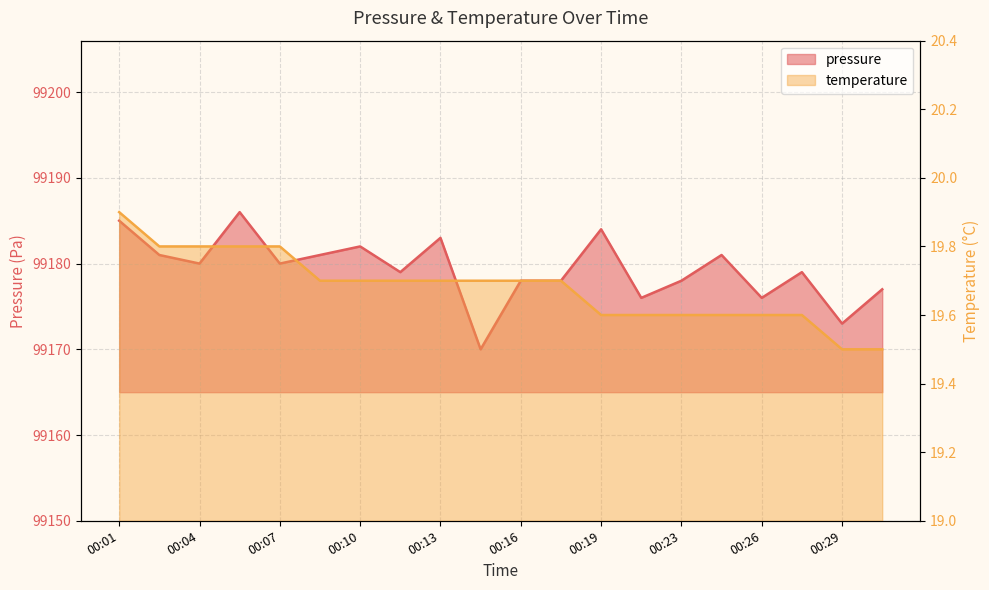

Is it true that pressure equals 99181.0 at 00:08?

True